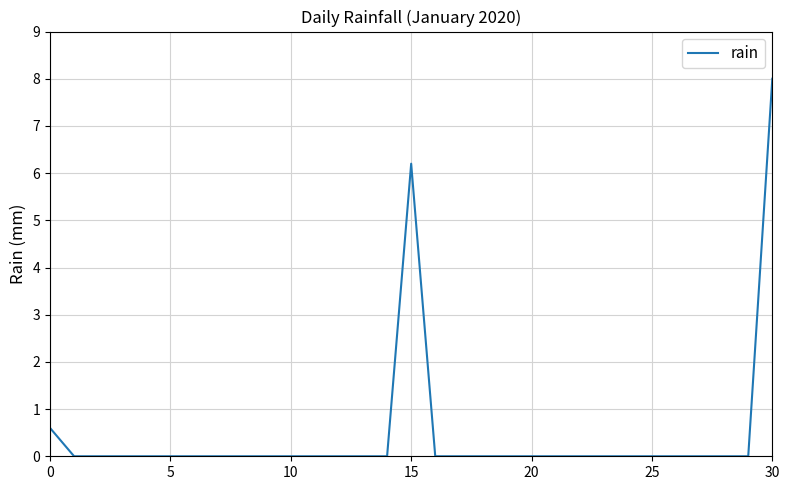

What is the greatest value displayed?

8.0